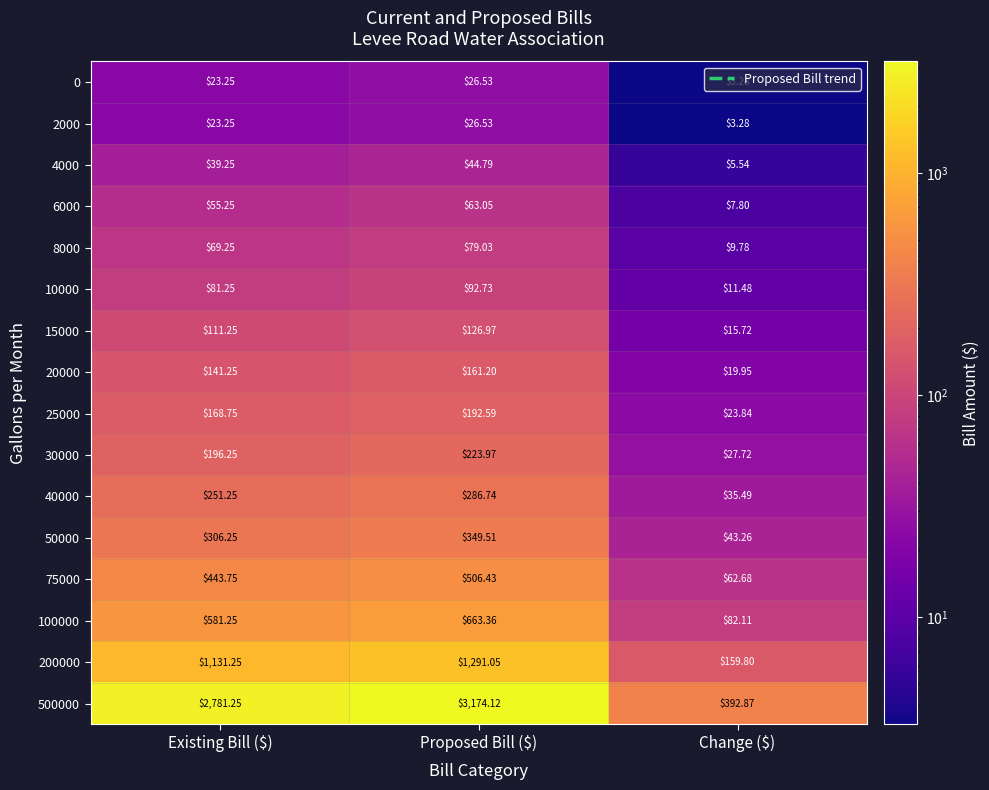

Which series has the largest total across all categories?

500000